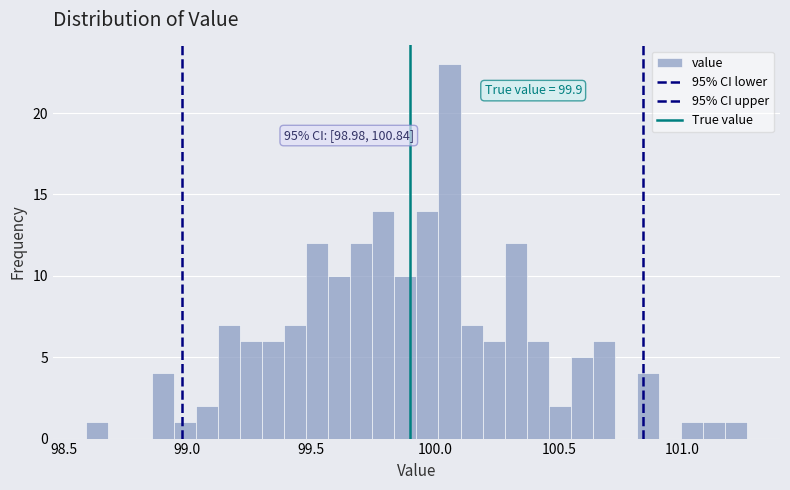

Read against the x-axis, roughly where is the centre of the tallest bar?

100.05